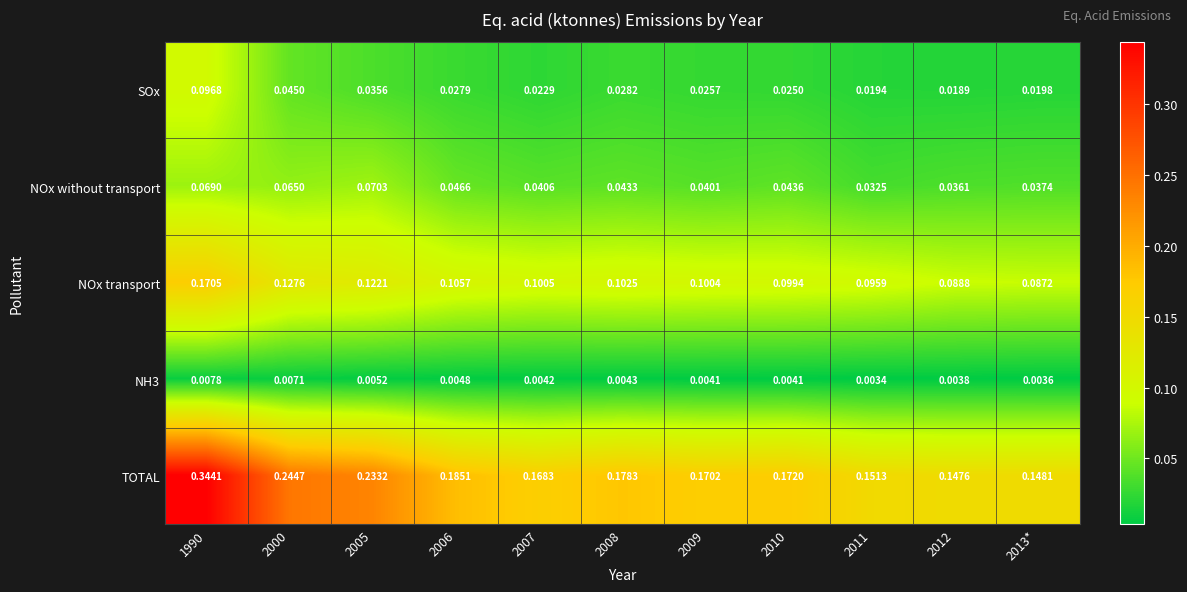

Is the value of NOx transport at 2013* greater than the value of NOx without transport at 2000?

Yes